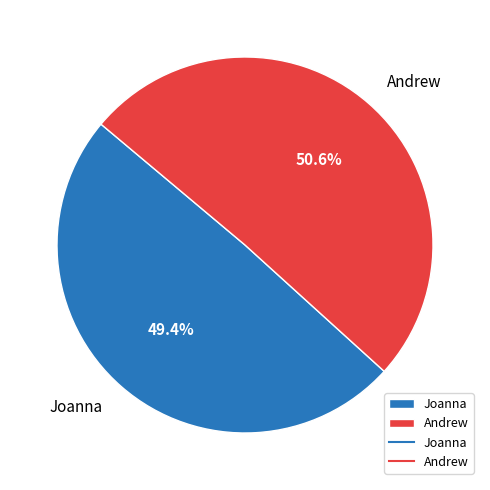

Which has a higher value, Joanna or Andrew?

Andrew